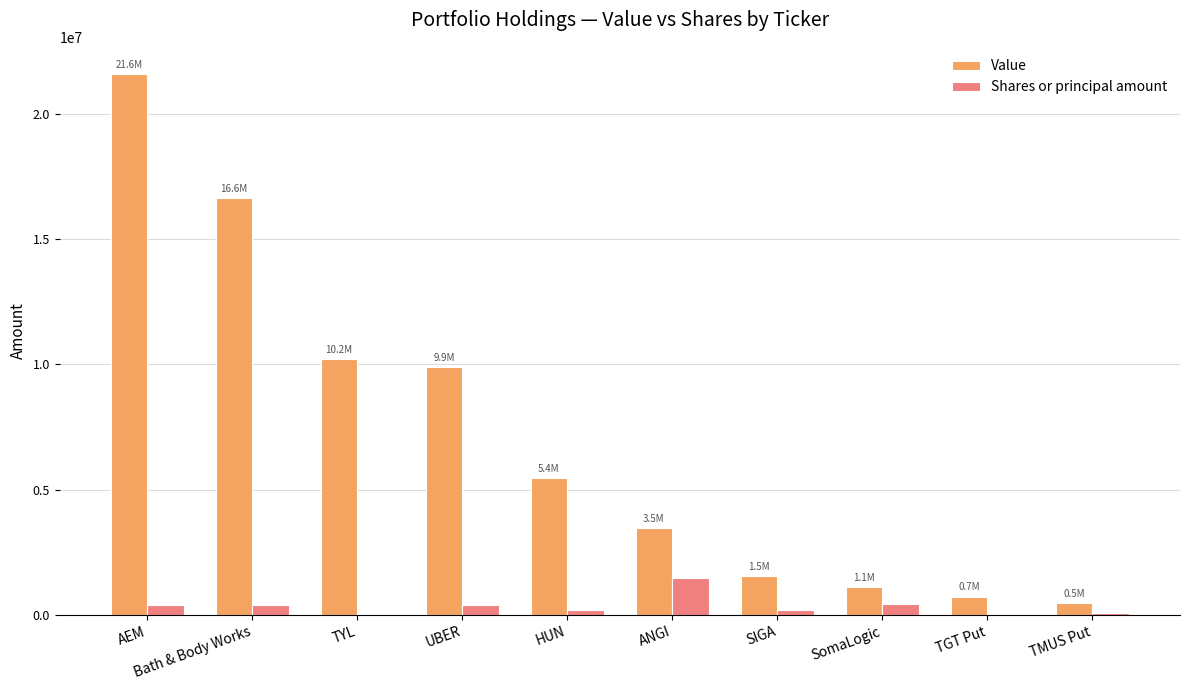

True or false: Value has a value of 735000 at TGT Put.

True